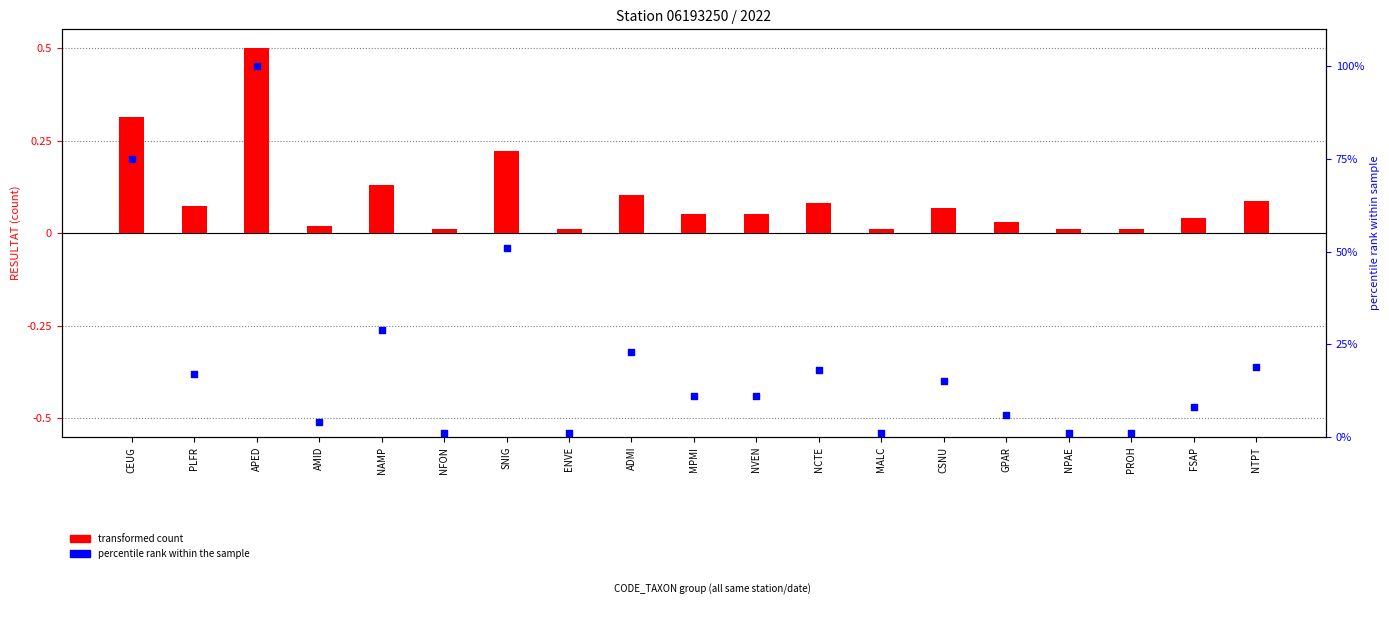

At which category is the sum across all series the highest?

APED